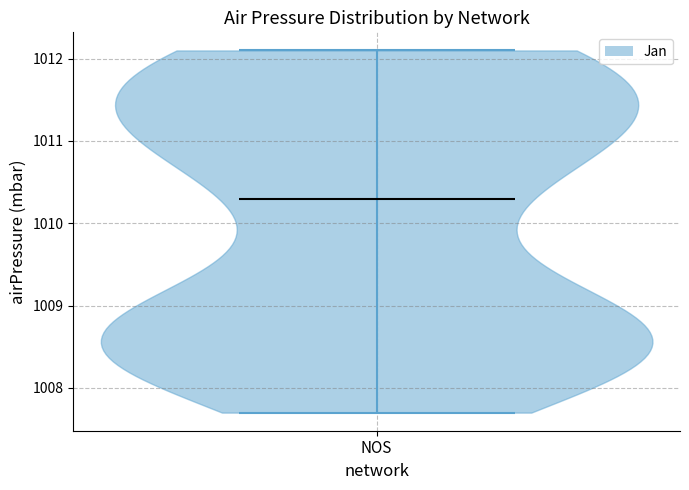

What is the highest point the violin for NOS reaches on the y-axis? The values are not printed on the chart, so give them approximately, as read against the axis.

1012.1